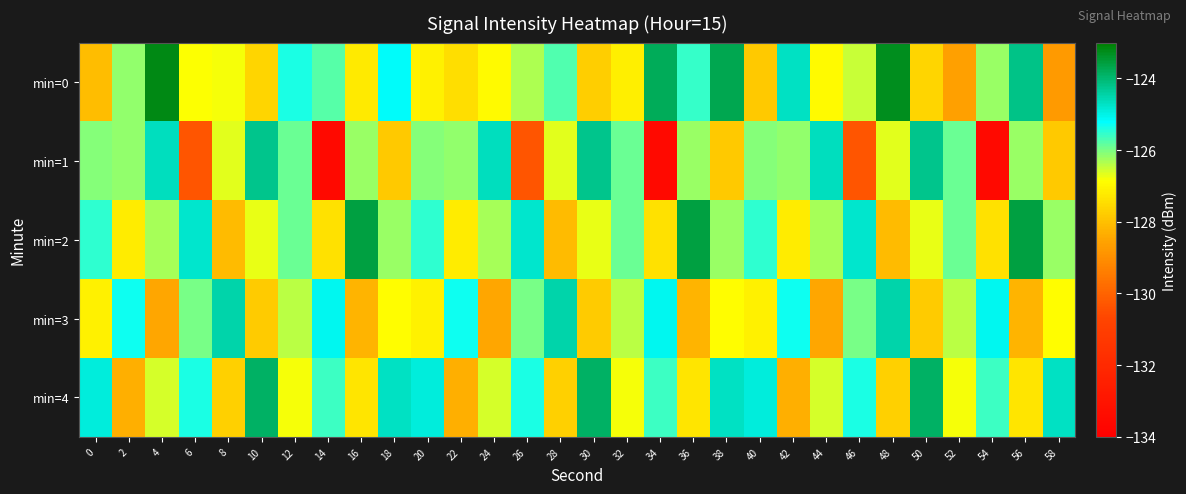

Reading left to right, transcribe all the data shown in this chart.

min=0: 0=-128.1	2=-126.2	4=-123.2	6=-126.8	8=-126.8	10=-127.6	12=-125.4	14=-125.8	16=-127.2	18=-125.2	20=-127.1	22=-127.4	24=-126.9	26=-126.3	28=-125.7	30=-127.8	32=-127.1	34=-123.8	36=-125.6	38=-123.7	40=-127.8	42=-124.7	44=-126.9	46=-126.5	48=-123.3	50=-127.6	52=-128.6	54=-126.2	56=-124.2	58=-128.7
min=1: 0=-126.1	2=-126.2	4=-124.6	6=-130.3	8=-126.7	10=-124.2	12=-125.9	14=-133.5	16=-126.2	18=-127.8	20=-126.1	22=-126.2	24=-124.6	26=-130.3	28=-126.7	30=-124.2	32=-125.9	34=-133.5	36=-126.2	38=-127.8	40=-126.1	42=-126.2	44=-124.6	46=-130.3	48=-126.7	50=-124.2	52=-125.9	54=-133.5	56=-126.2	58=-127.8
min=2: 0=-125.5	2=-127.2	4=-126.3	6=-124.8	8=-128.1	10=-126.7	12=-125.9	14=-127.4	16=-123.6	18=-126.2	20=-125.5	22=-127.2	24=-126.3	26=-124.8	28=-128.1	30=-126.7	32=-125.9	34=-127.4	36=-123.6	38=-126.2	40=-125.5	42=-127.2	44=-126.3	46=-124.8	48=-128.1	50=-126.7	52=-125.9	54=-127.4	56=-123.6	58=-126.2
min=3: 0=-127.1	2=-125.3	4=-128.5	6=-126.0	8=-124.5	10=-127.8	12=-126.4	14=-125.1	16=-128.2	18=-126.9	20=-127.1	22=-125.3	24=-128.5	26=-126.0	28=-124.5	30=-127.8	32=-126.4	34=-125.1	36=-128.2	38=-126.9	40=-127.1	42=-125.3	44=-128.5	46=-126.0	48=-124.5	50=-127.8	52=-126.4	54=-125.1	56=-128.2	58=-126.9
min=4: 0=-124.9	2=-128.3	4=-126.6	6=-125.4	8=-127.7	10=-123.9	12=-126.8	14=-125.6	16=-127.3	18=-124.7	20=-124.9	22=-128.3	24=-126.6	26=-125.4	28=-127.7	30=-123.9	32=-126.8	34=-125.6	36=-127.3	38=-124.7	40=-124.9	42=-128.3	44=-126.6	46=-125.4	48=-127.7	50=-123.9	52=-126.8	54=-125.6	56=-127.3	58=-124.7